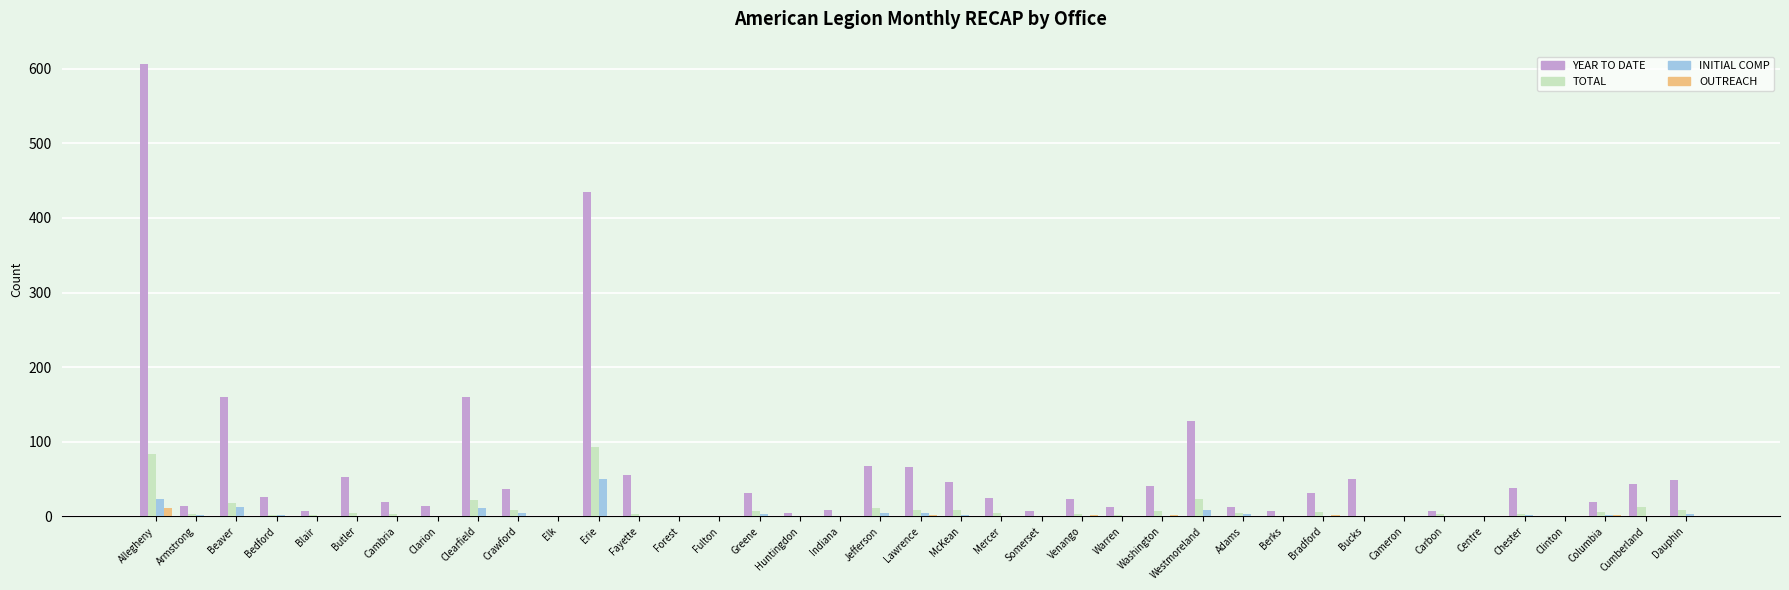

Are the bars horizontal?

No